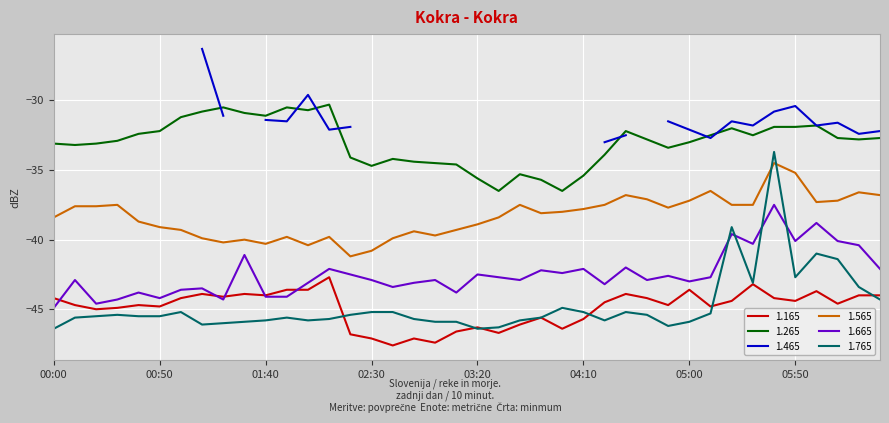

Is this an area chart (filled region under the line)?

No